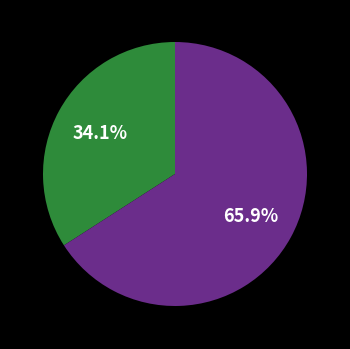

Does any single category account for the majority?

Yes